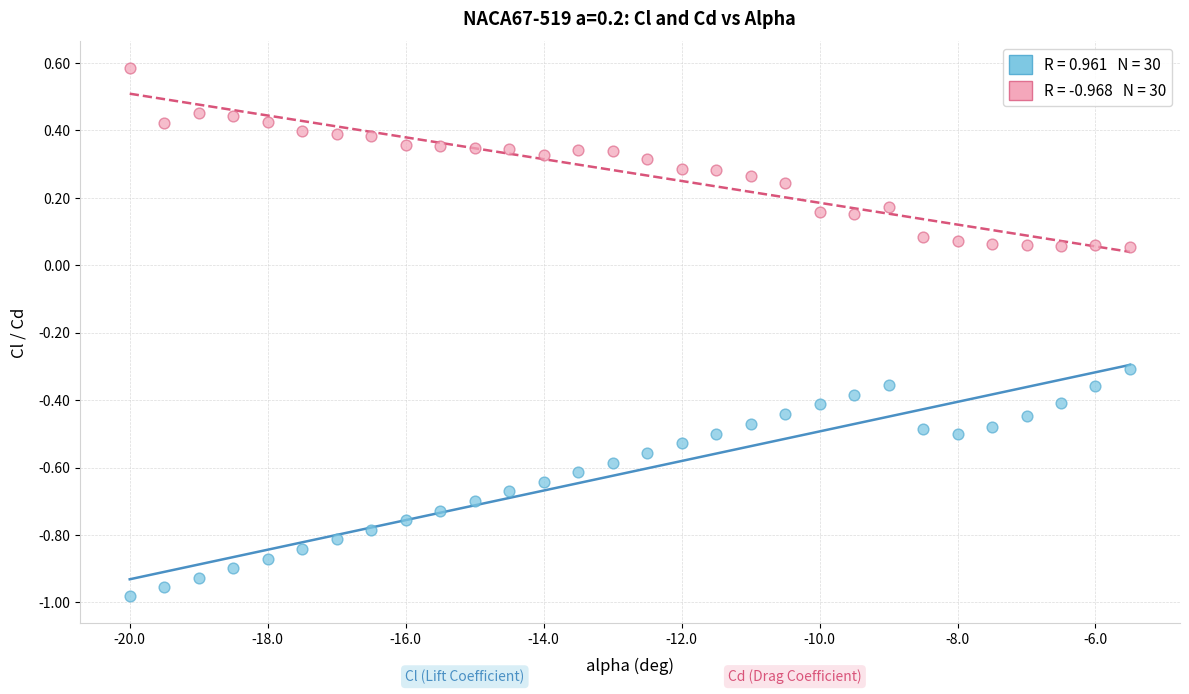

Across all data points, what is the range of Y values (max minus min)?

1.6